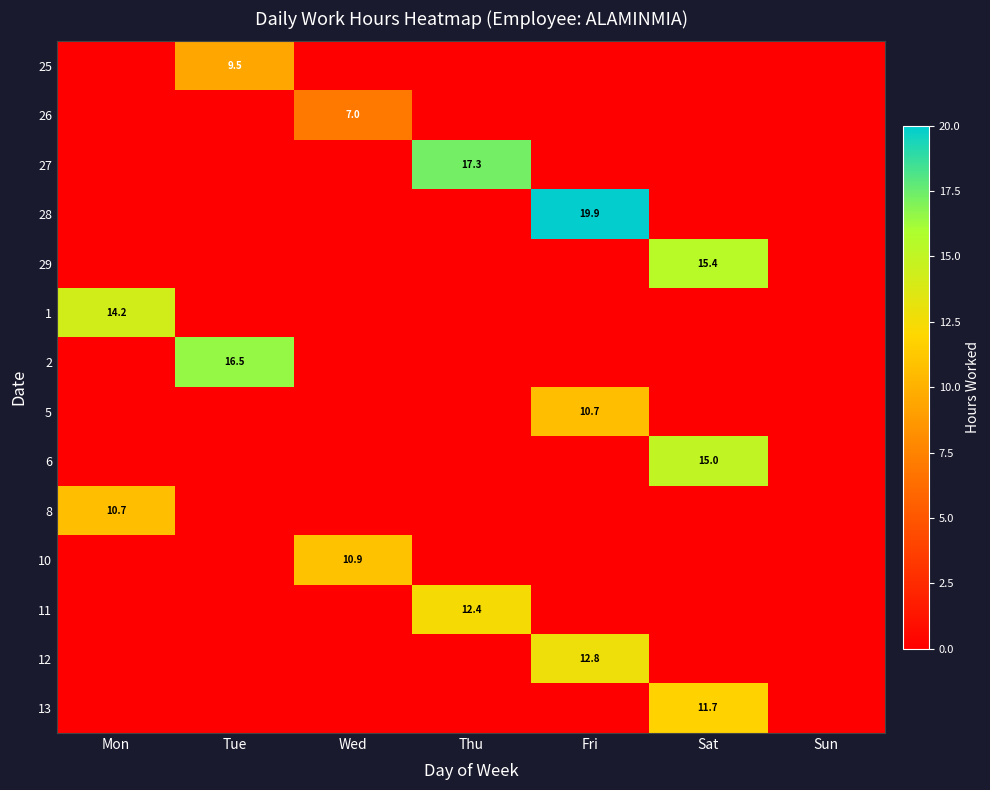

Rank the categories by 10 value from lowest to highest.

Mon, Tue, Thu, Fri, Sat, Sun, Wed